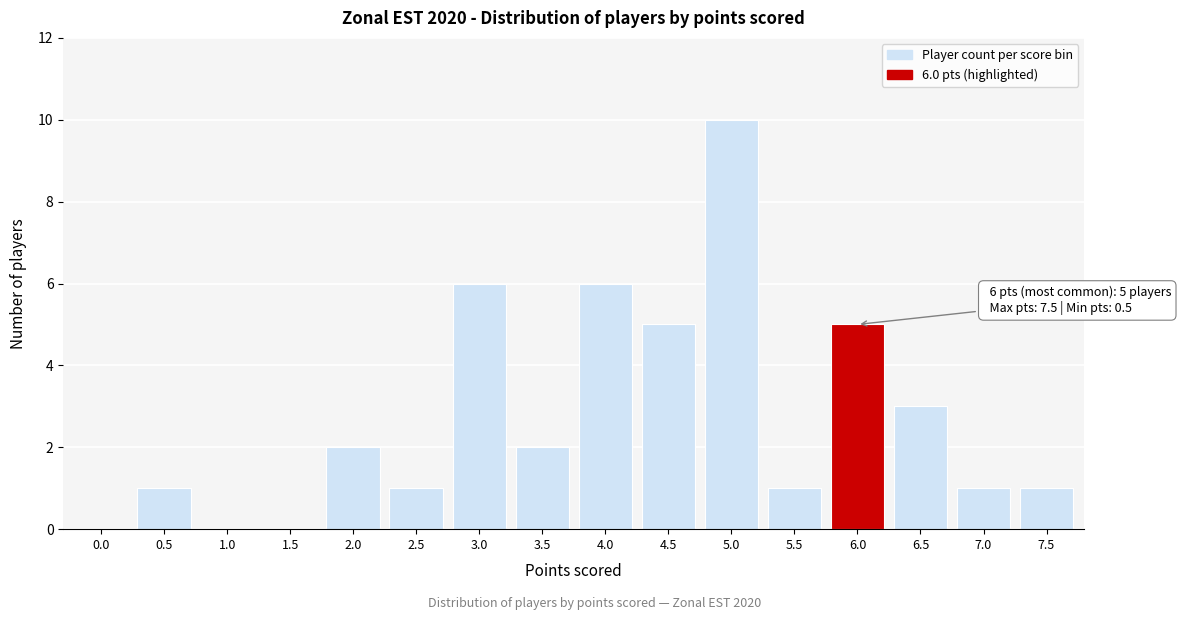

Reading left to right, list all the values displayed in this chart.

0.0=0	0.5=1	1.0=0	1.5=0	2.0=2	2.5=1	3.0=6	3.5=2	4.0=6	4.5=5	5.0=10	5.5=1	6.0=5	6.5=3	7.0=1	7.5=1